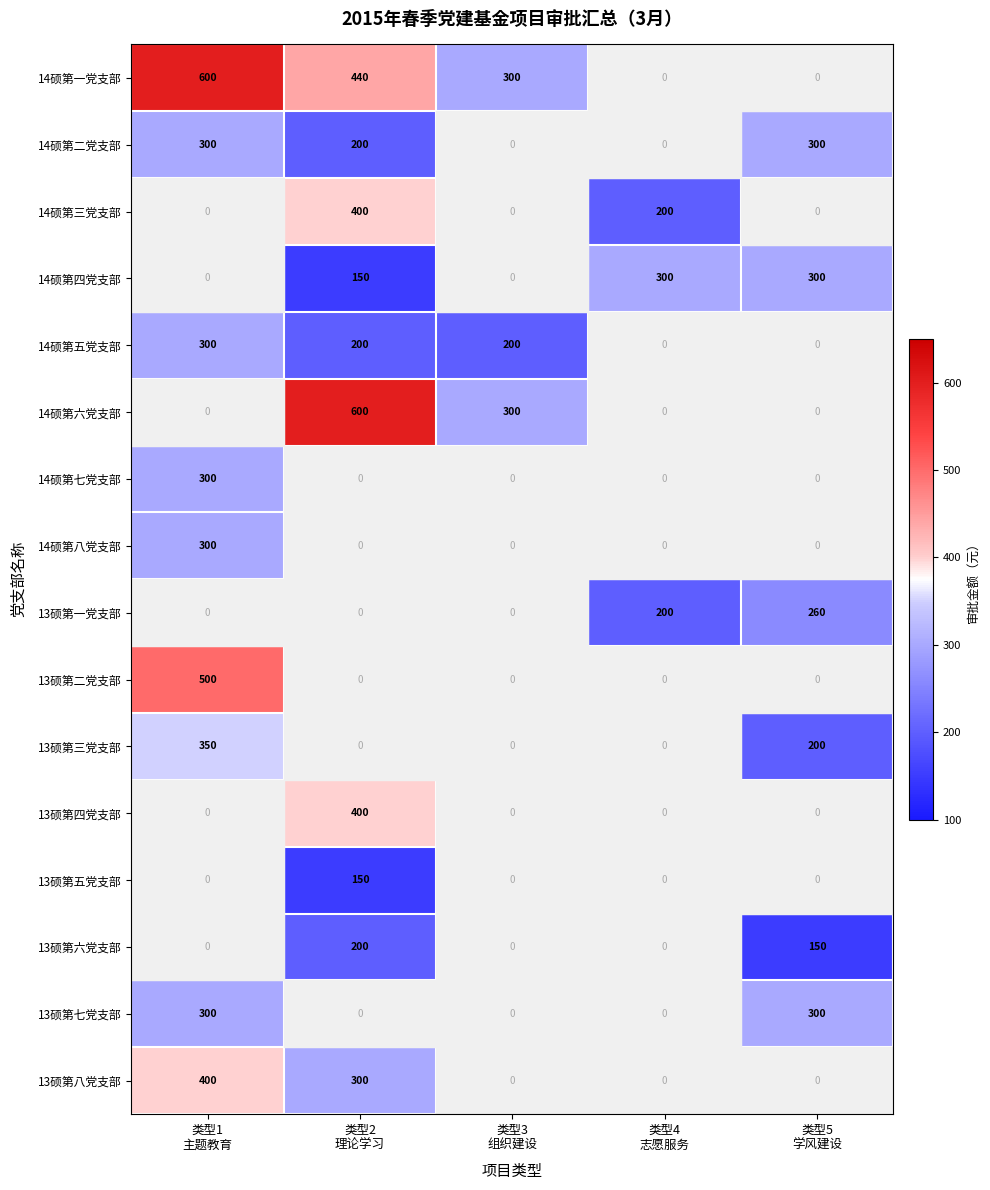

What is the difference between the maximum and minimum values in the 13硕第七党支部 series?

300